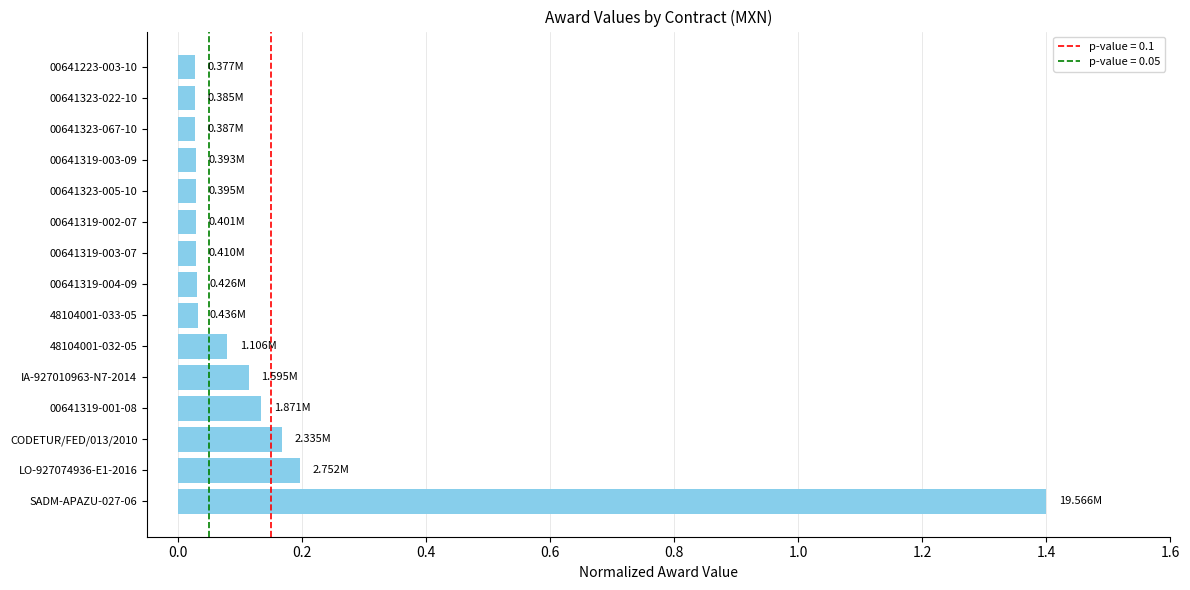

What is the difference between the maximum and minimum values?

1.4